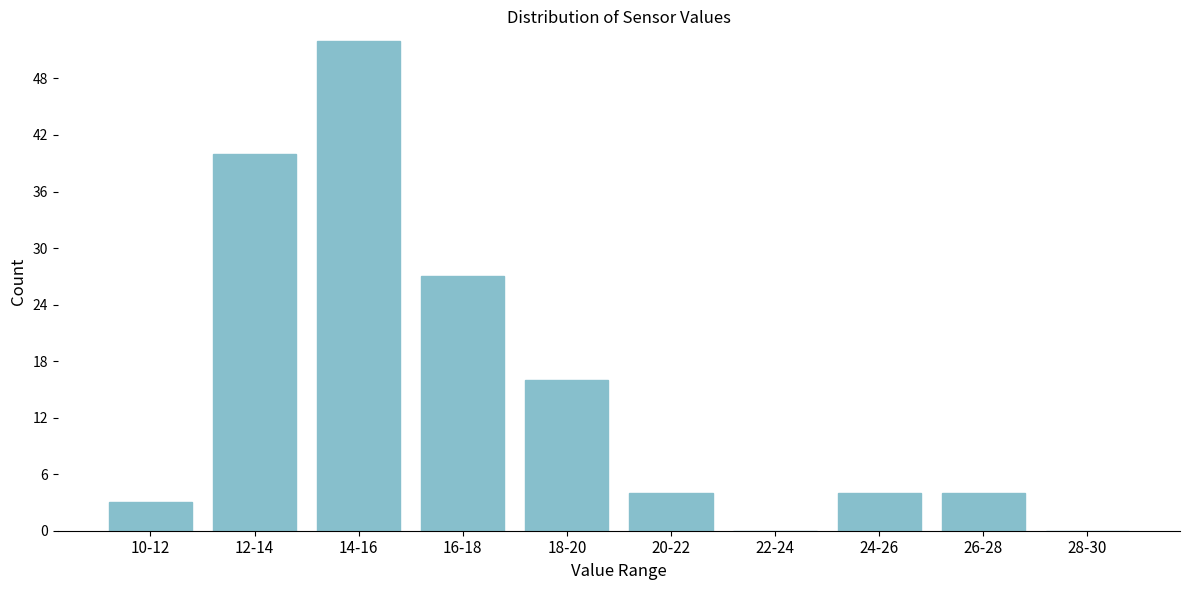

Reading right to left, extract all data points from this chart.

28-30=0	26-28=4	24-26=4	22-24=0	20-22=4	18-20=16	16-18=27	14-16=52	12-14=40	10-12=3